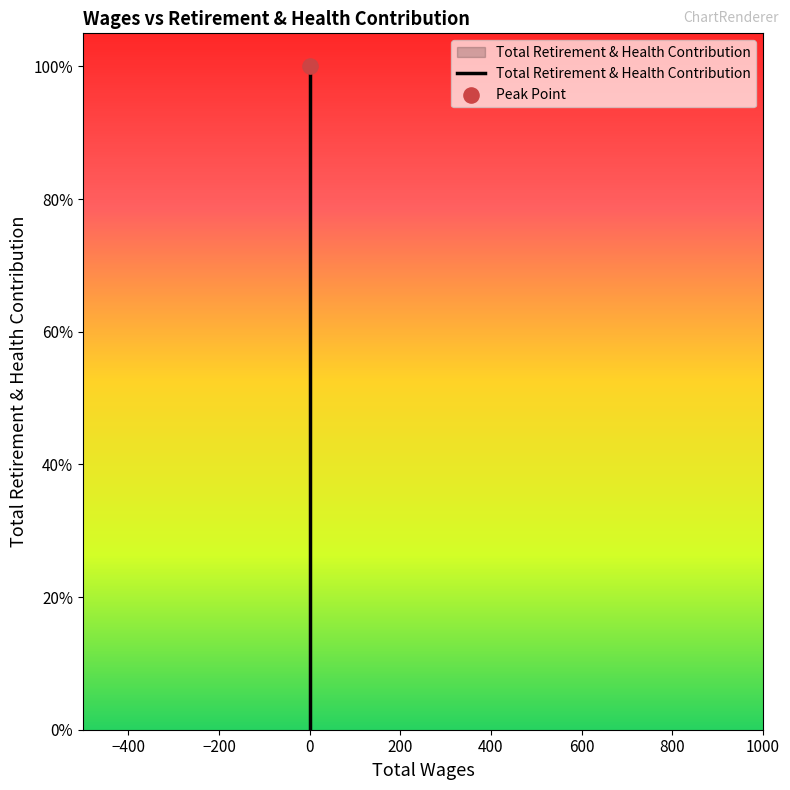

What is the change in value from −400 to 200?

+100